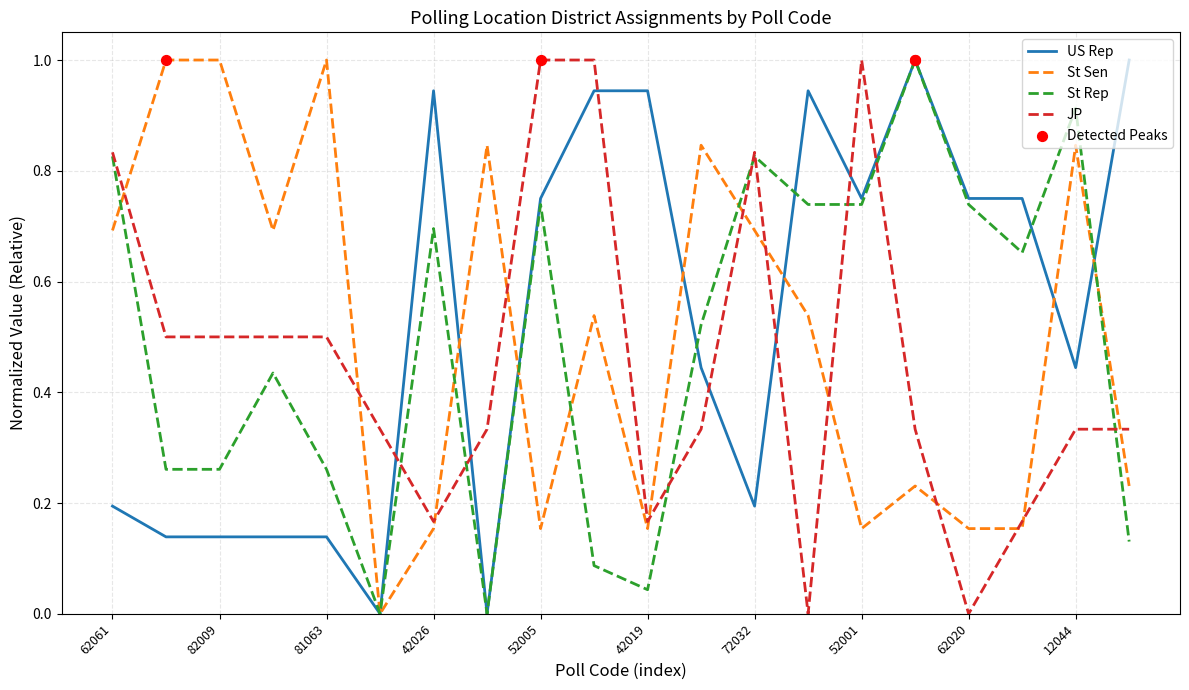

Which series has the largest total across all categories?

US Rep